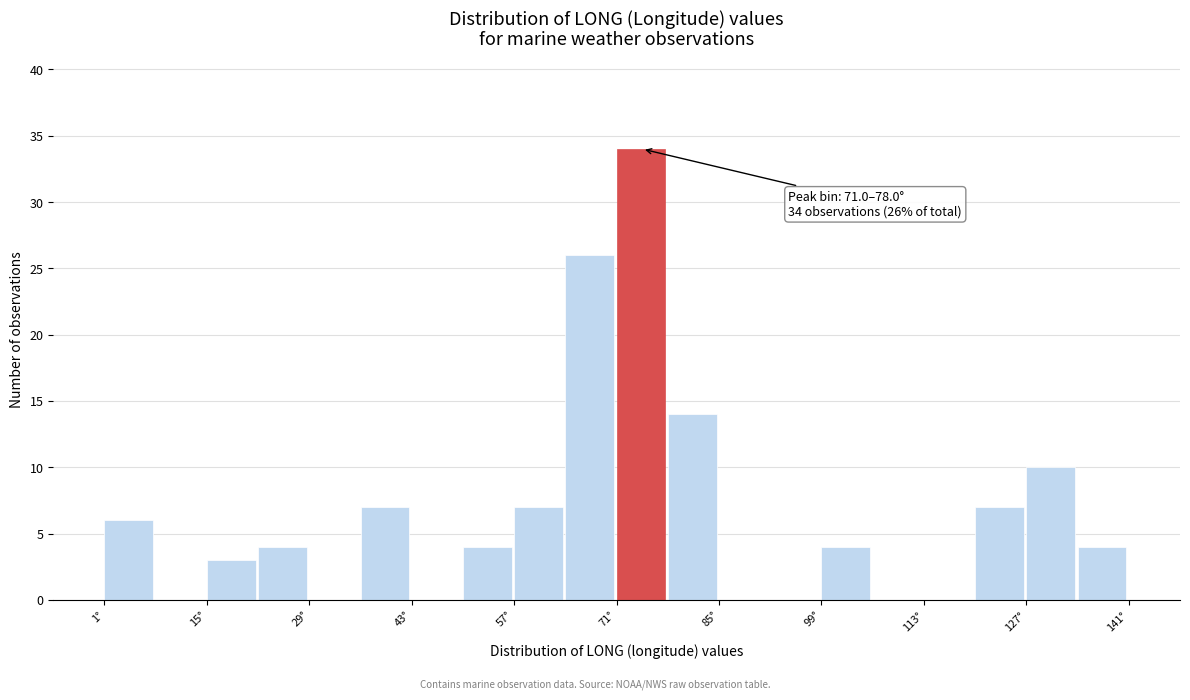

Read against the x-axis, roughly where is the centre of the tallest bar?

74